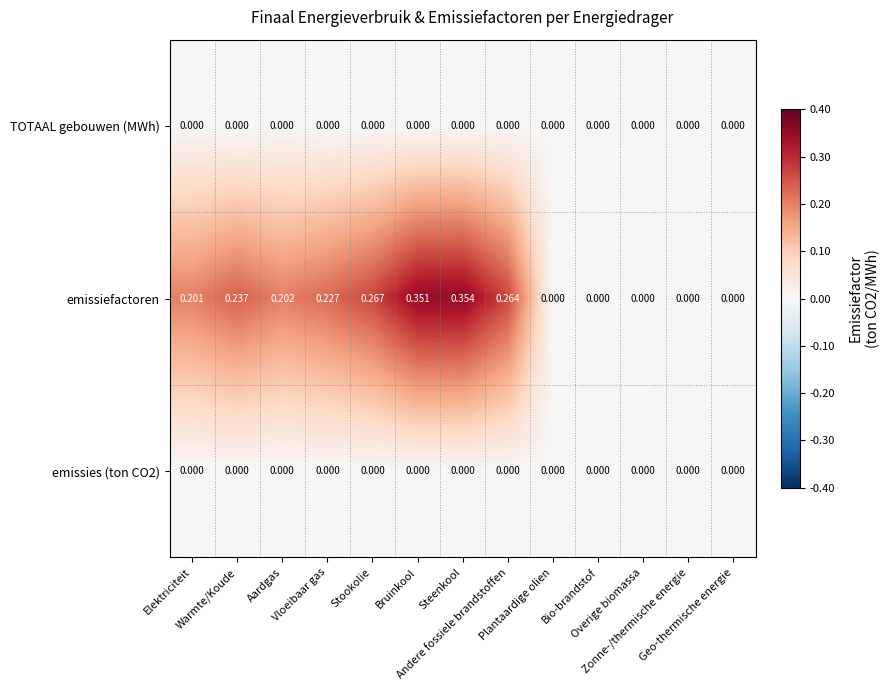

Which series has the largest range (max minus min)?

emissiefactoren